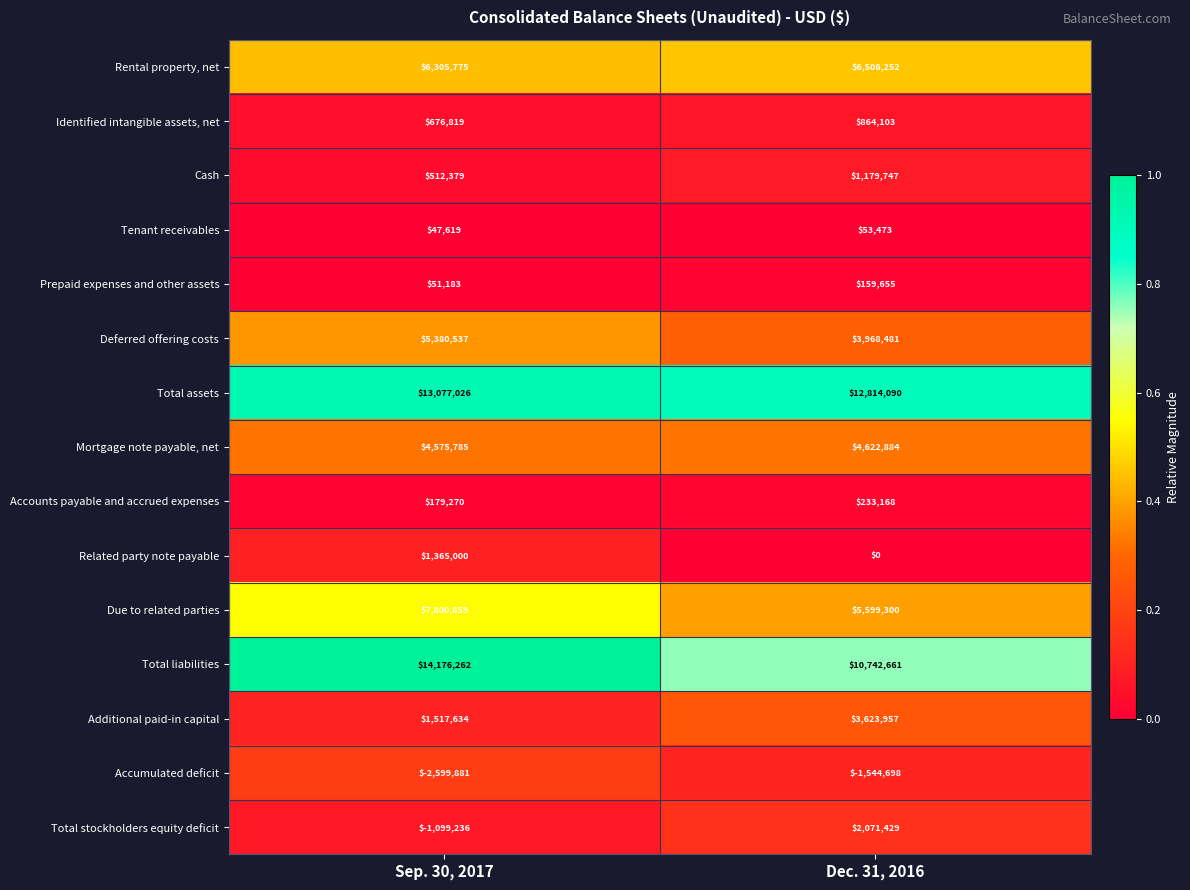

What is the difference between the Total assets values at Dec. 31, 2016 and Sep. 30, 2017?

262936